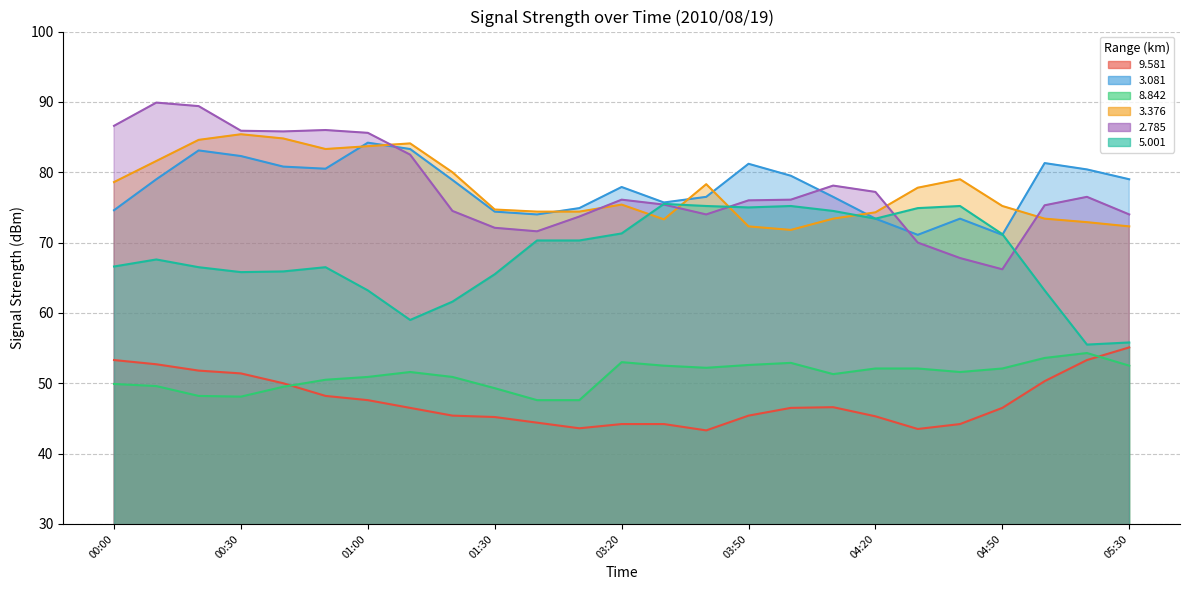

Which has a higher value, 01:50 or 01:40?

01:40